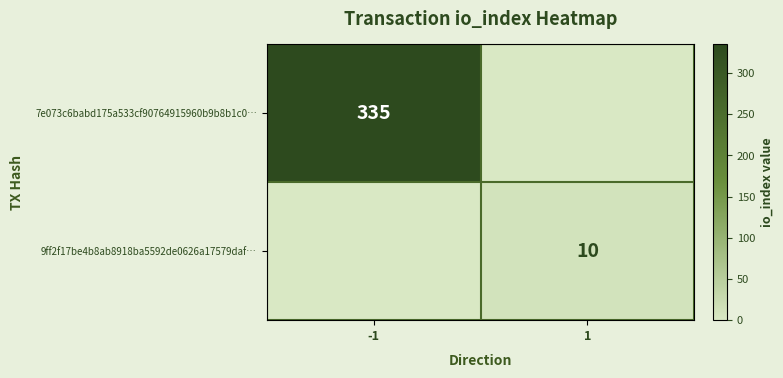

The 9ff2f17be4b8ab8918ba5592de0626a17579daf… series shows 10 at 1. True or false?

True